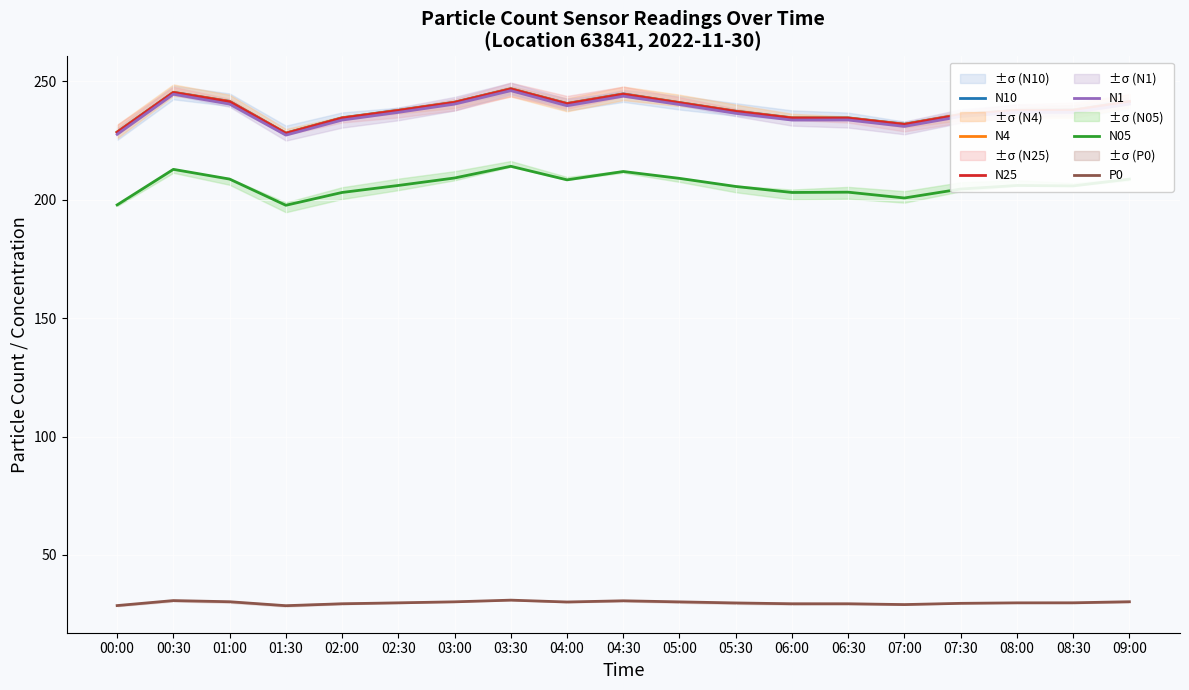

What is the label of the 2nd point from the left?

00:30